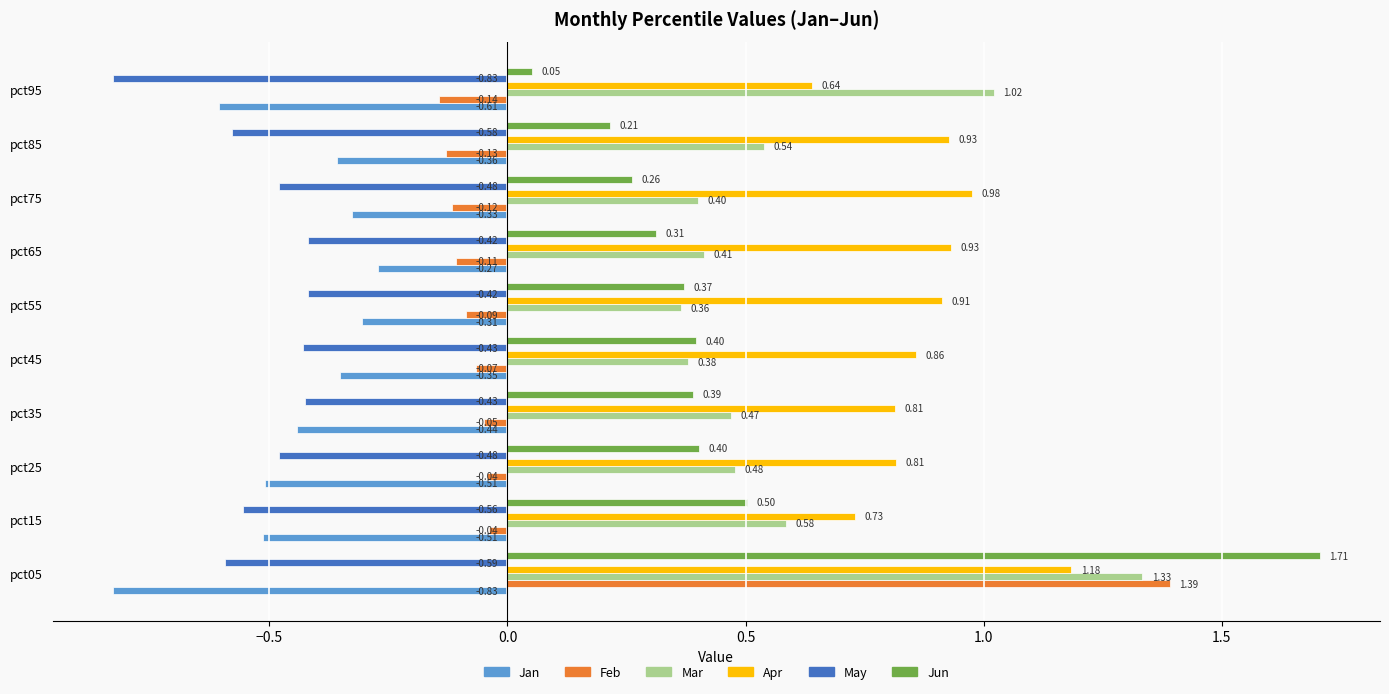

Which series has the largest range (max minus min)?

Jun